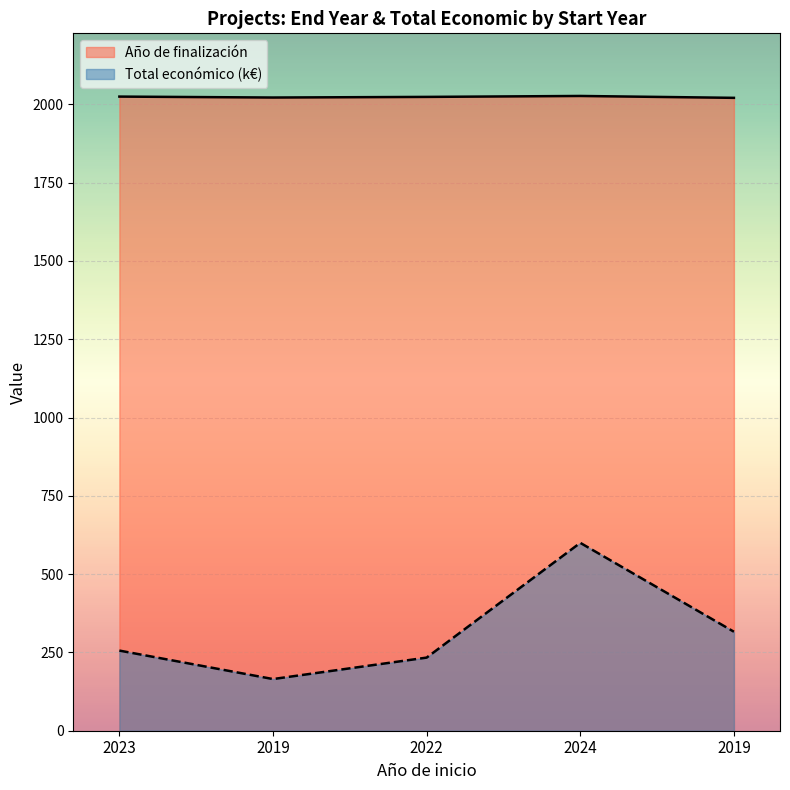

At which category is the sum across all series the highest?

2024